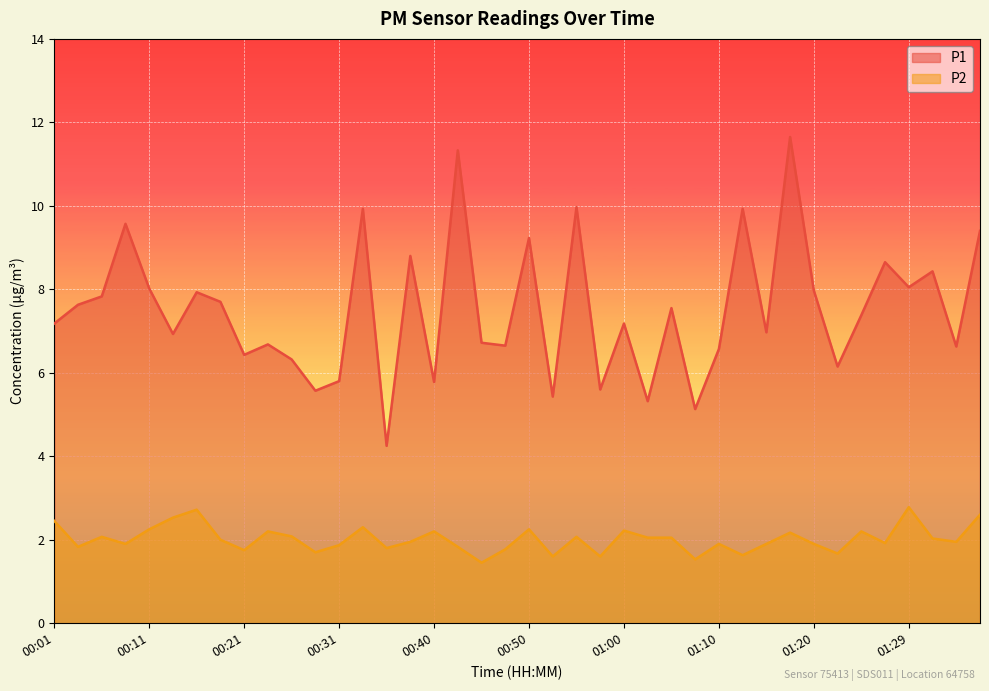

Reading left to right, extract all data points from this chart.

P1: 00:01=7.2	00:04=7.6	00:06=7.8	00:08=9.6	00:11=8.0	00:13=6.9	00:16=7.9	00:18=7.7	00:21=6.4	00:23=6.7	00:26=6.3	00:28=5.6	00:31=5.8	00:33=9.9	00:36=4.2	00:38=8.8	00:40=5.8	00:43=11.3	00:45=6.7	00:48=6.7	00:50=9.2	00:53=5.4	00:55=10.0	00:58=5.6	01:00=7.2	01:02=5.3	01:05=7.5	01:07=5.1	01:10=6.6	01:12=9.9	01:15=7.0	01:17=11.7	01:20=8.0	01:22=6.2	01:25=7.4	01:27=8.7	01:29=8.1	01:32=8.4	01:34=6.6	01:37=9.4
P2: 00:01=2.5	00:04=1.8	00:06=2.1	00:08=1.9	00:11=2.2	00:13=2.5	00:16=2.7	00:18=2.0	00:21=1.8	00:23=2.2	00:26=2.1	00:28=1.7	00:31=1.9	00:33=2.3	00:36=1.8	00:38=1.9	00:40=2.2	00:43=1.8	00:45=1.4	00:48=1.8	00:50=2.2	00:53=1.6	00:55=2.1	00:58=1.6	01:00=2.2	01:02=2.0	01:05=2.0	01:07=1.5	01:10=1.9	01:12=1.6	01:15=1.9	01:17=2.2	01:20=1.9	01:22=1.7	01:25=2.2	01:27=1.9	01:29=2.8	01:32=2.0	01:34=1.9	01:37=2.6